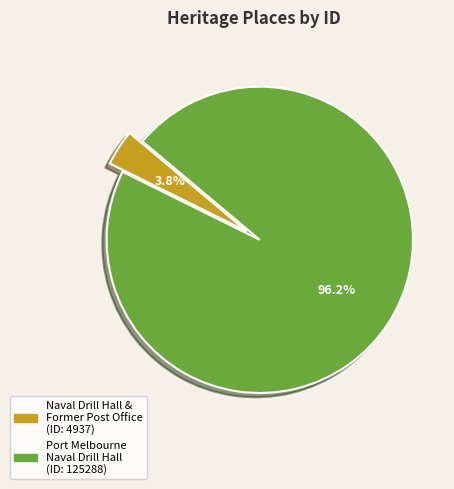

How many segments does this pie chart have?

2